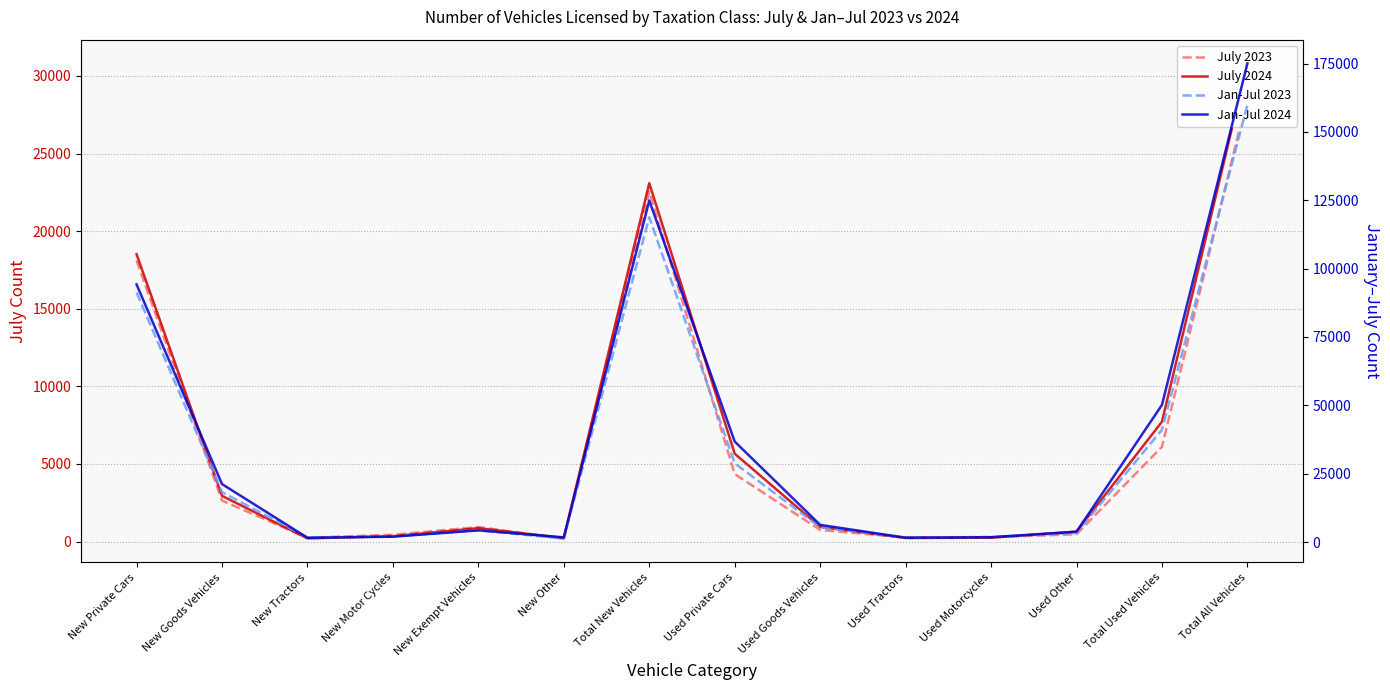

How many values in the July 2023 series exceed 933?

6